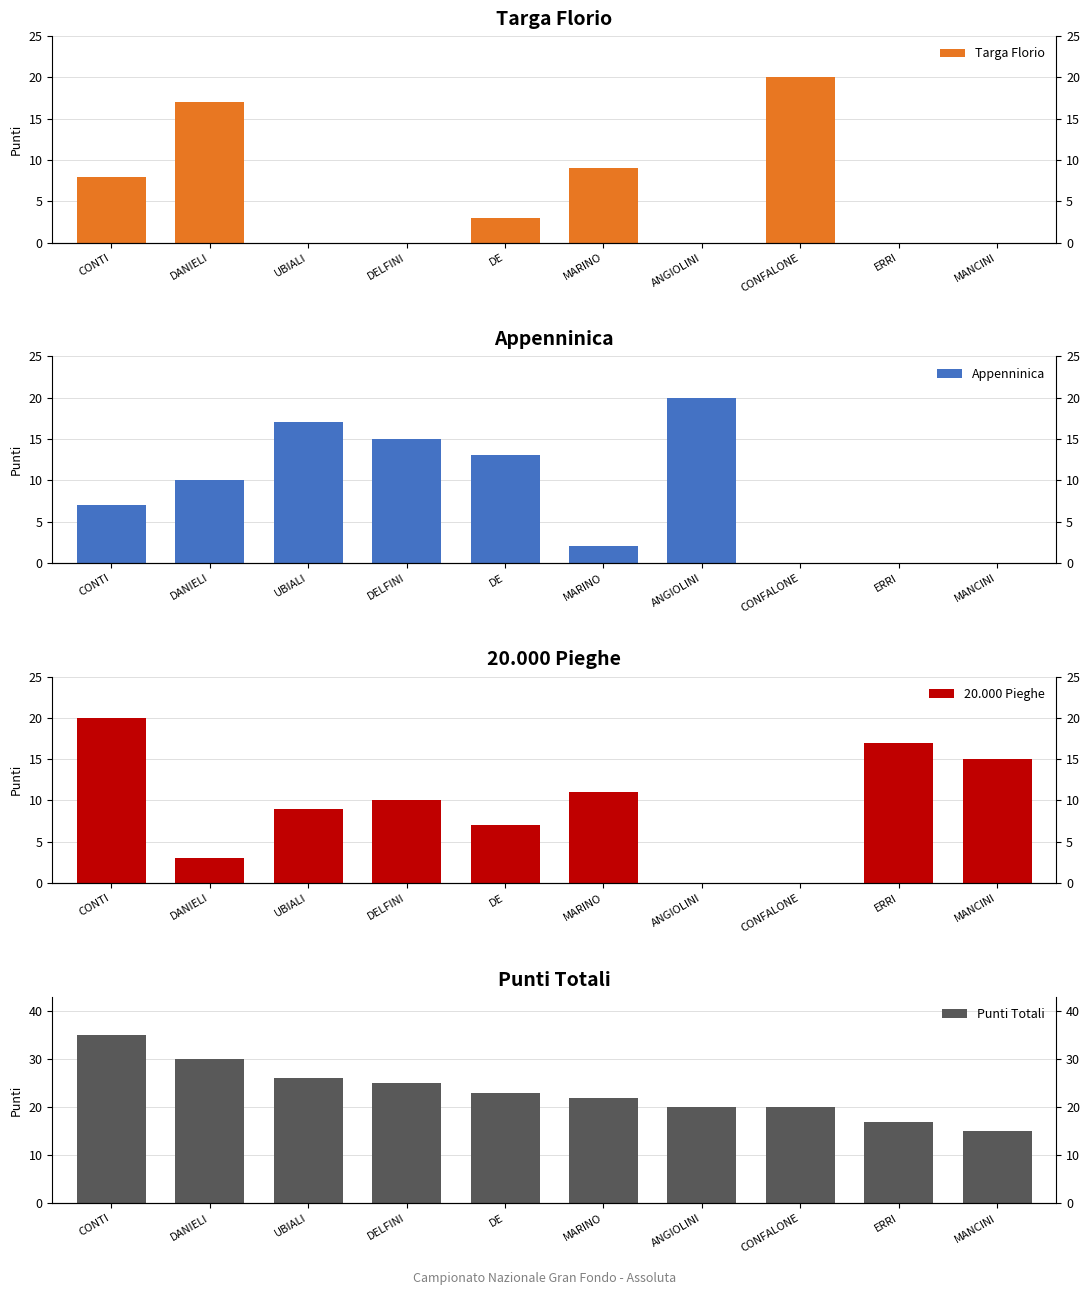

Reading right to left, transcribe all the data shown in this chart.

Targa Florio: MANCINI=0	ERRI=0	CONFALONE=20	ANGIOLINI=0	MARINO=9	DE=3	DELFINI=0	UBIALI=0	DANIELI=17	CONTI=8
Appenninica: MANCINI=0	ERRI=0	CONFALONE=0	ANGIOLINI=20	MARINO=2	DE=13	DELFINI=15	UBIALI=17	DANIELI=10	CONTI=7
20.000 Pieghe: MANCINI=15	ERRI=17	CONFALONE=0	ANGIOLINI=0	MARINO=11	DE=7	DELFINI=10	UBIALI=9	DANIELI=3	CONTI=20
Punti Totali: MANCINI=15	ERRI=17	CONFALONE=20	ANGIOLINI=20	MARINO=22	DE=23	DELFINI=25	UBIALI=26	DANIELI=30	CONTI=35